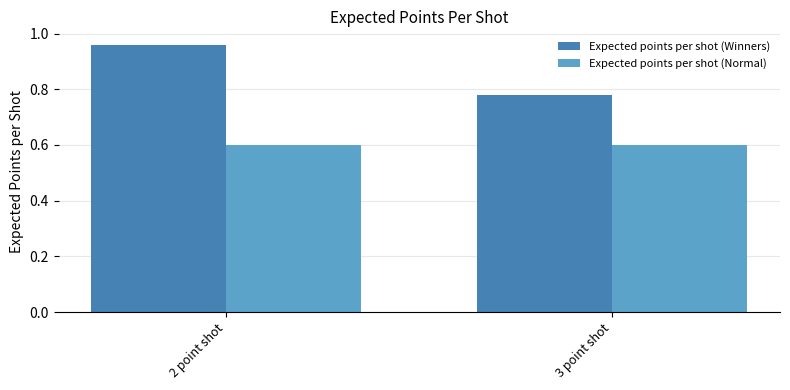

Between 2 point shot and 3 point shot, which series saw the biggest shift?

Expected points per shot (Winners)